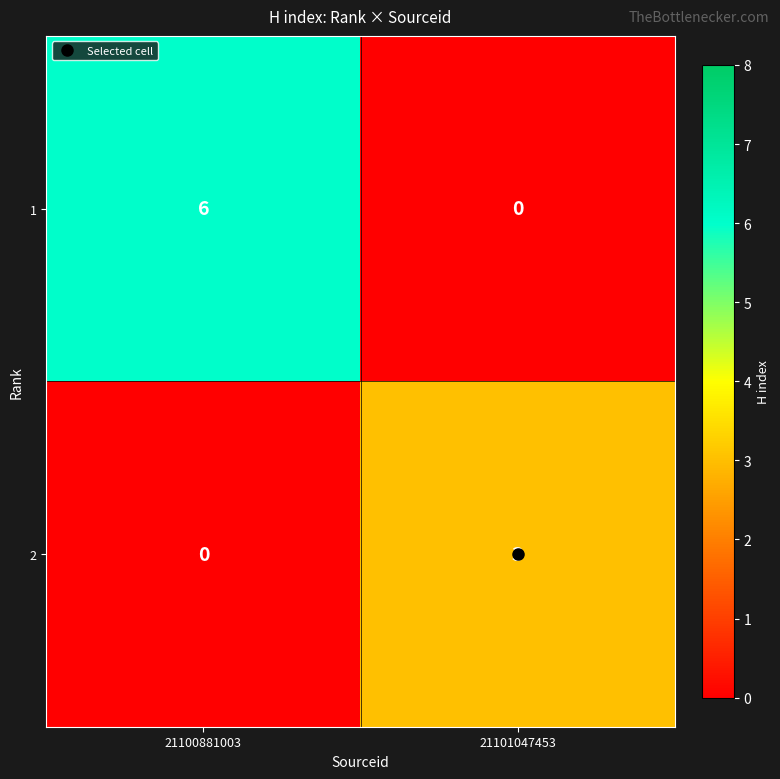

What is the spread (max minus min) of values at 21100881003?

6